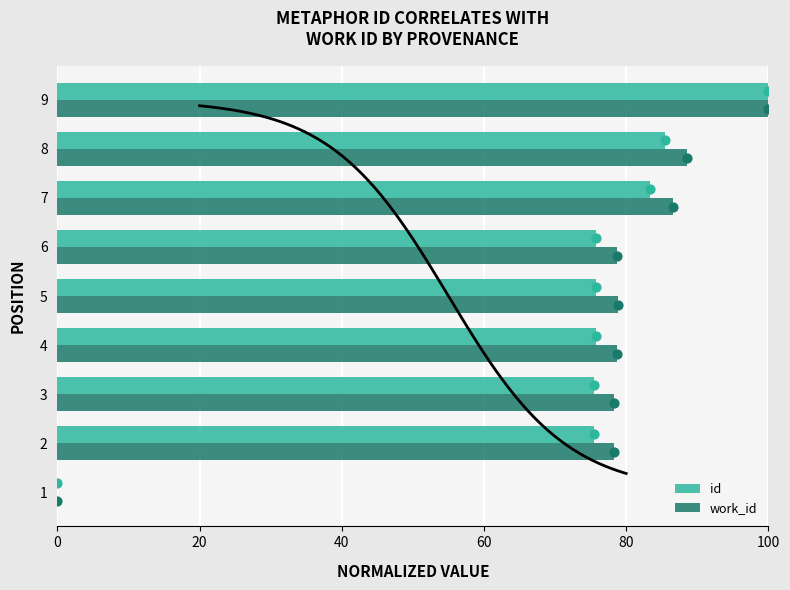

Is the value of id at 2 greater than the value of work_id at 9?

No